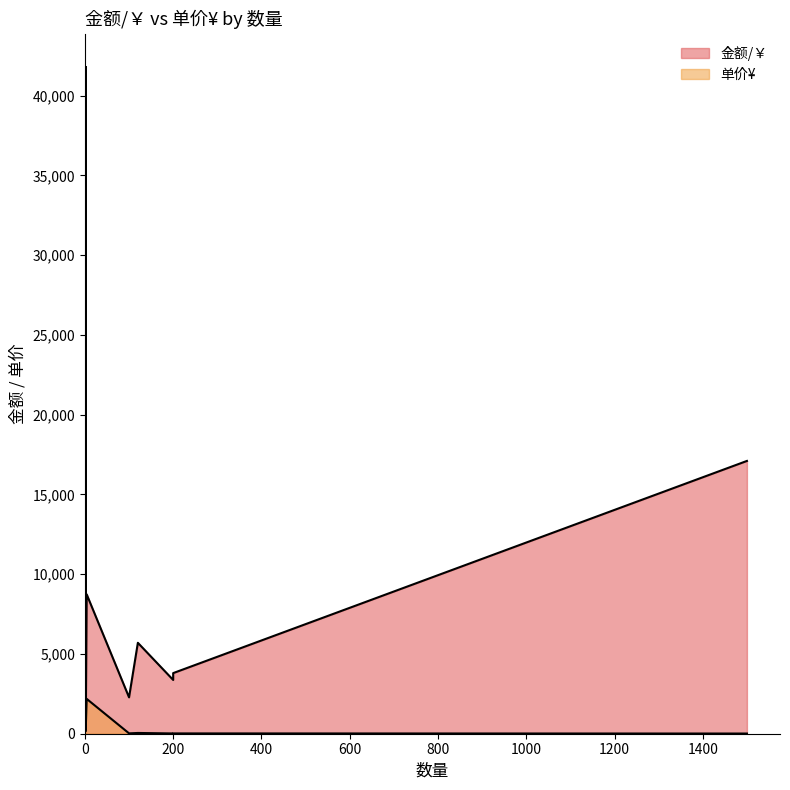

At which category is the sum across all series the highest?

2